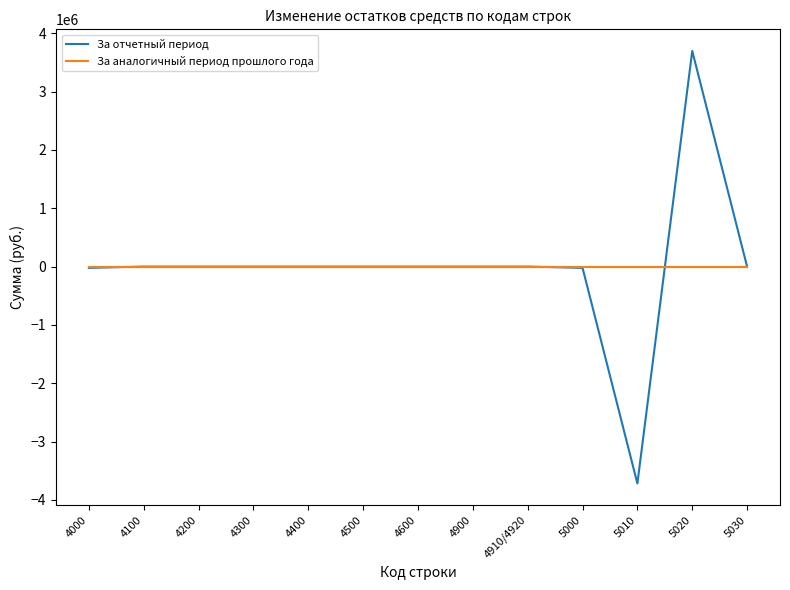

List the series in order of their peak value, lowest first.

За аналогичный период прошлого года, За отчетный период